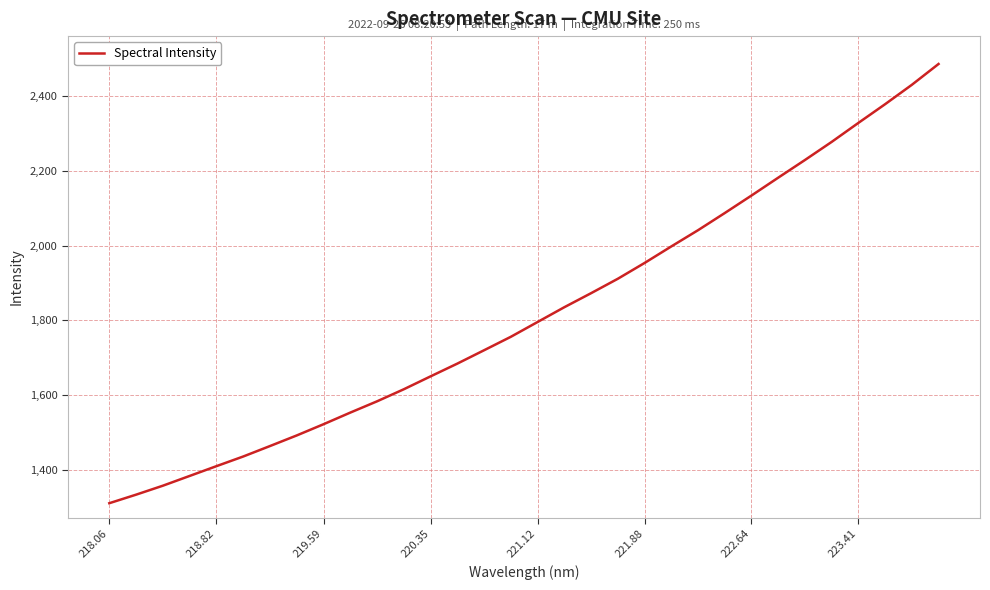

What is the minimum value shown in the chart?

1310.6